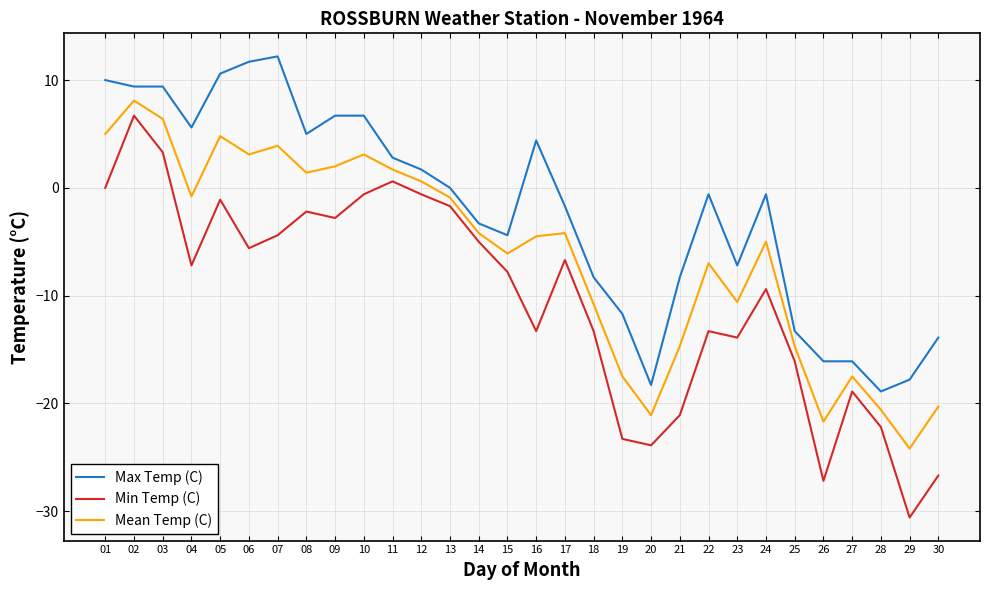

What is the highest value of the Mean Temp (C) series?

8.1